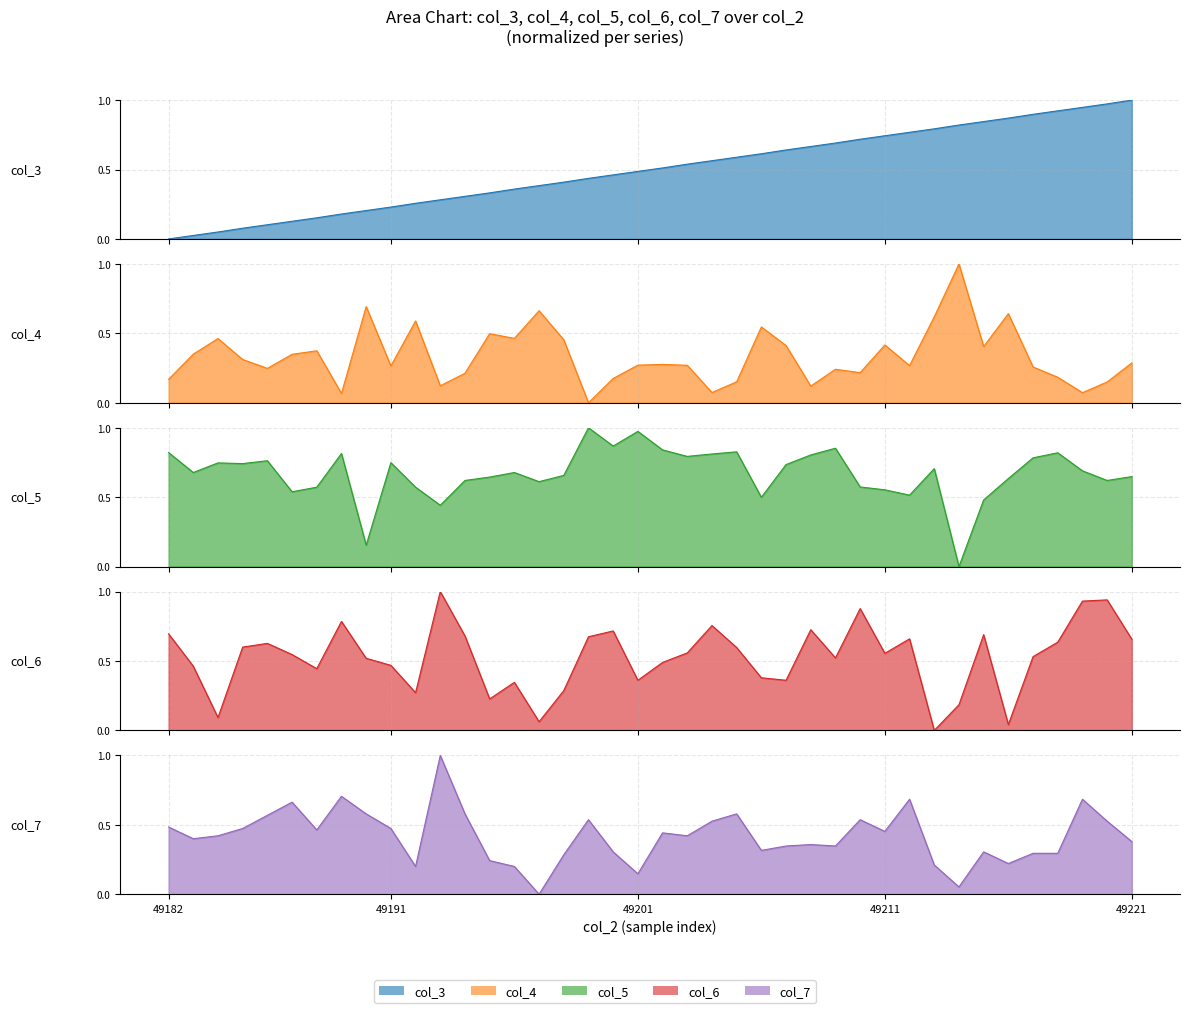

Rank the categories by col_5 value from highest to lowest.

49199, 49201, 49200, 49209, 49202, 49205, 49182, 49218, 49189, 49204, 49208, 49203, 49217, 49186, 49191, 49184, 49185, 49207, 49213, 49219, 49183, 49196, 49198, 49221, 49195, 49216, 49194, 49220, 49197, 49210, 49188, 49192, 49211, 49187, 49212, 49206, 49215, 49193, 49190, 49214